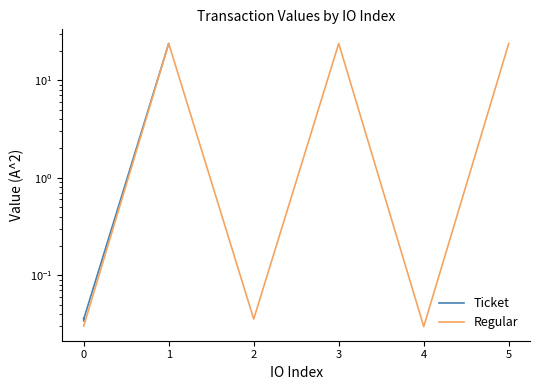

True or false: Regular has a value of 6.7 at 1.

False